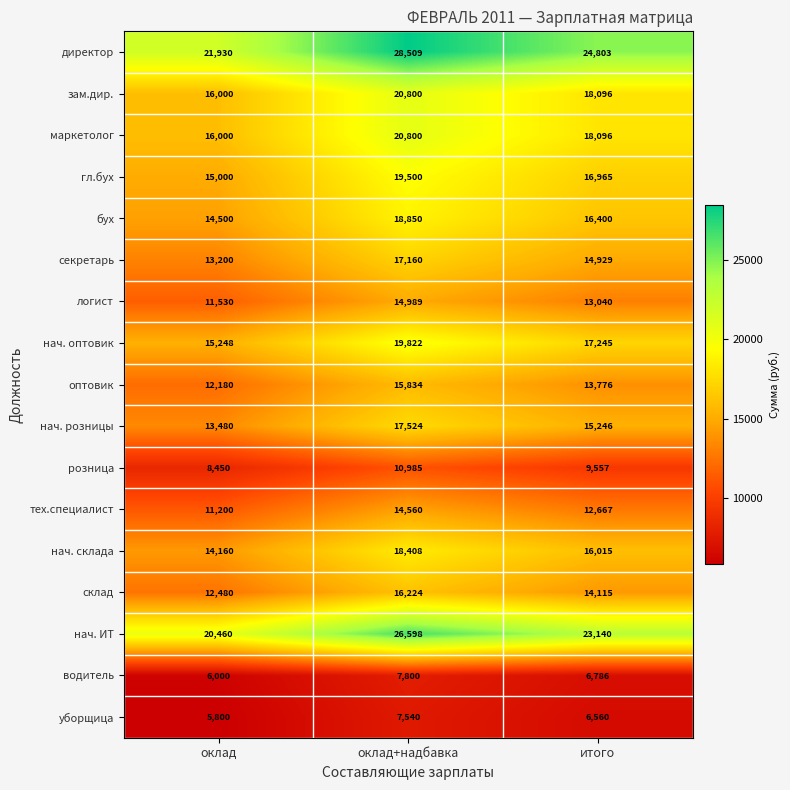

What is the difference between the maximum and second lowest values in the директор series?

3706